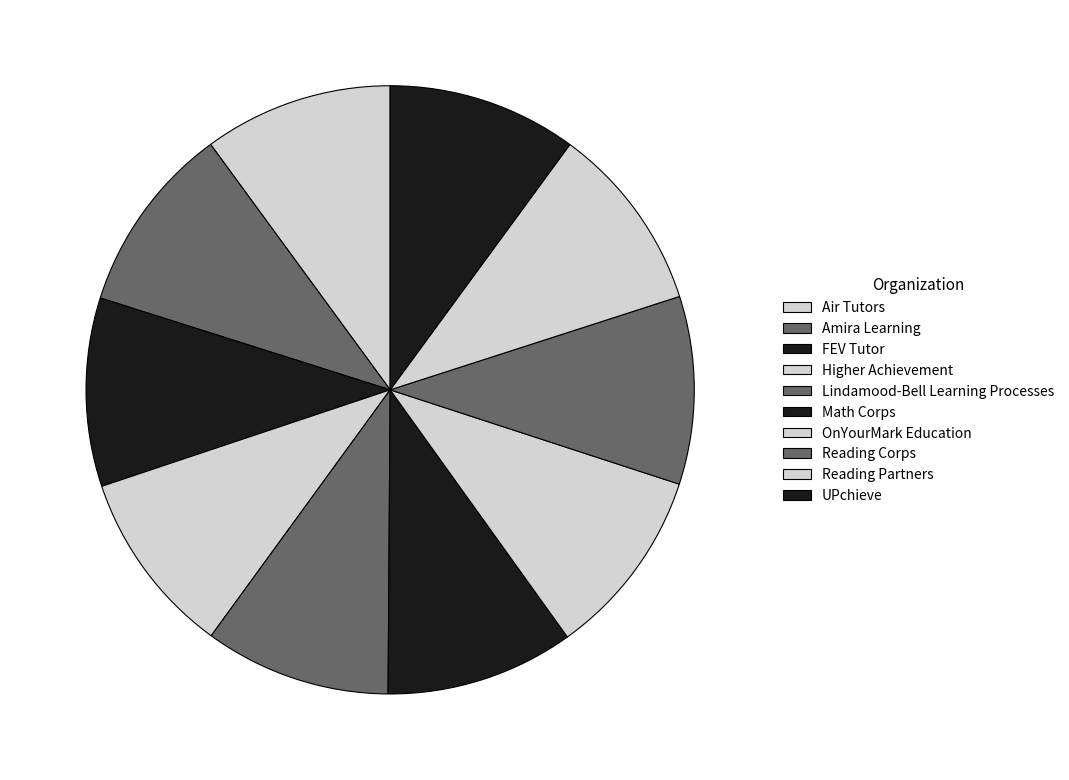

Which slice is the smallest?

Higher Achievement